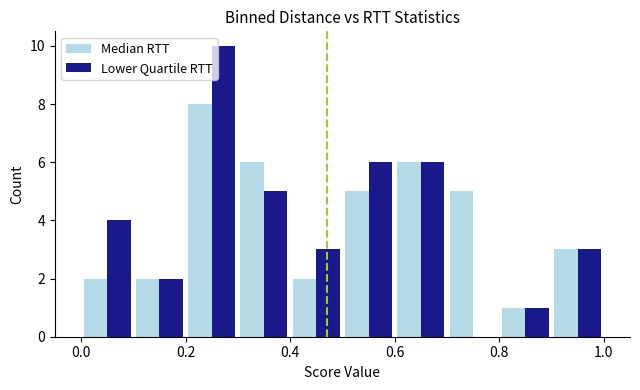

What is the height of the Median RTT bar covering 0.7 to 0.8 on the x-axis? The values are not printed on the chart, so give them approximately, as read against the axis.

5